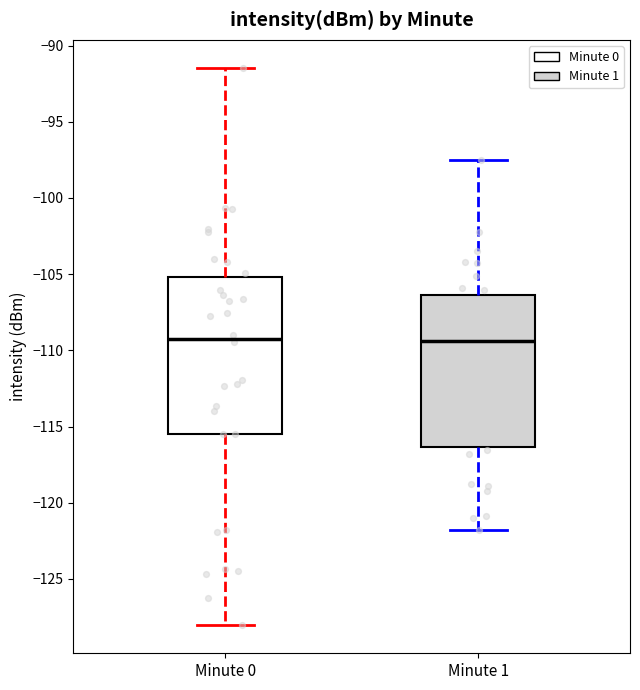

Where is the upper edge of the box for Minute 0 on the y-axis? The values are not printed on the chart, so give them approximately, as read against the axis.

-105.0